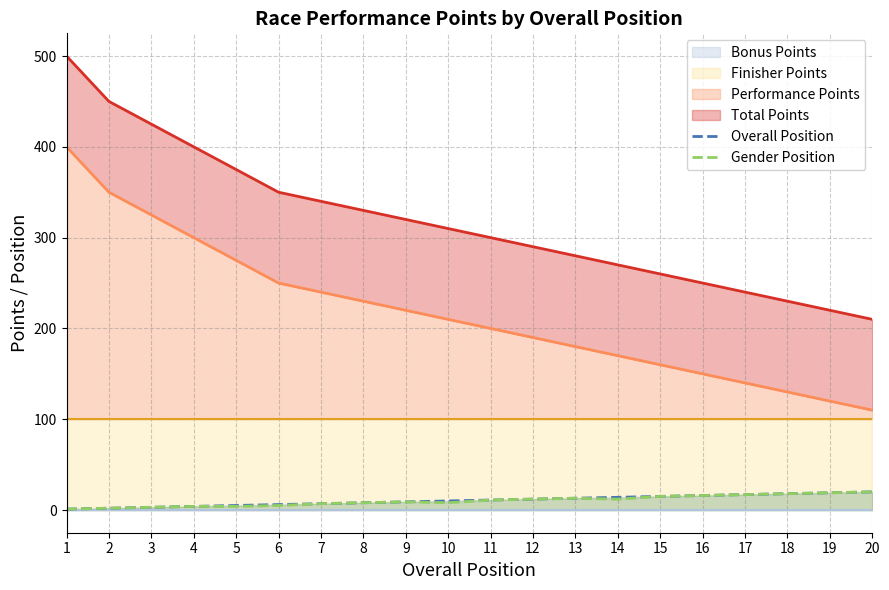

What is the value of the Overall Position point at the 7th from the left?

7